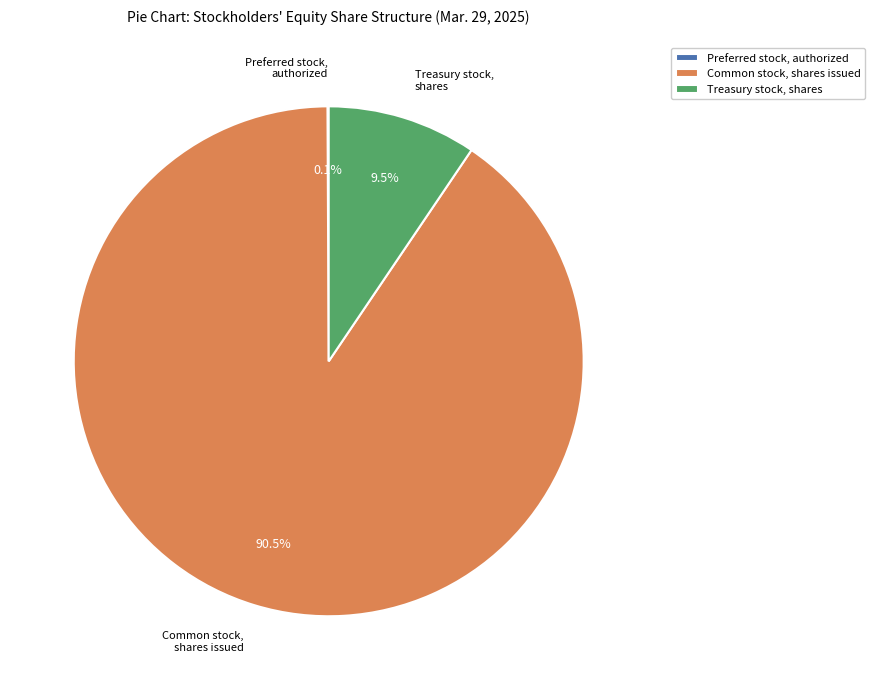

What is the majority slice?

Common stock, shares issued